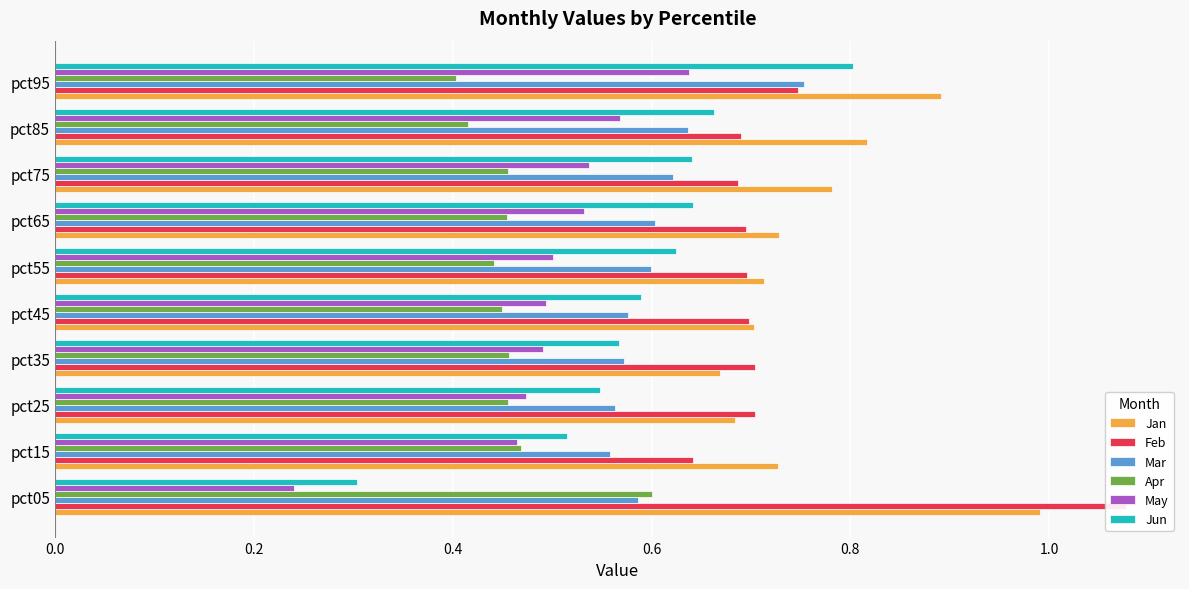

Rank the series at pct45 from lowest to highest value.

Apr, May, Mar, Jun, Feb, Jan